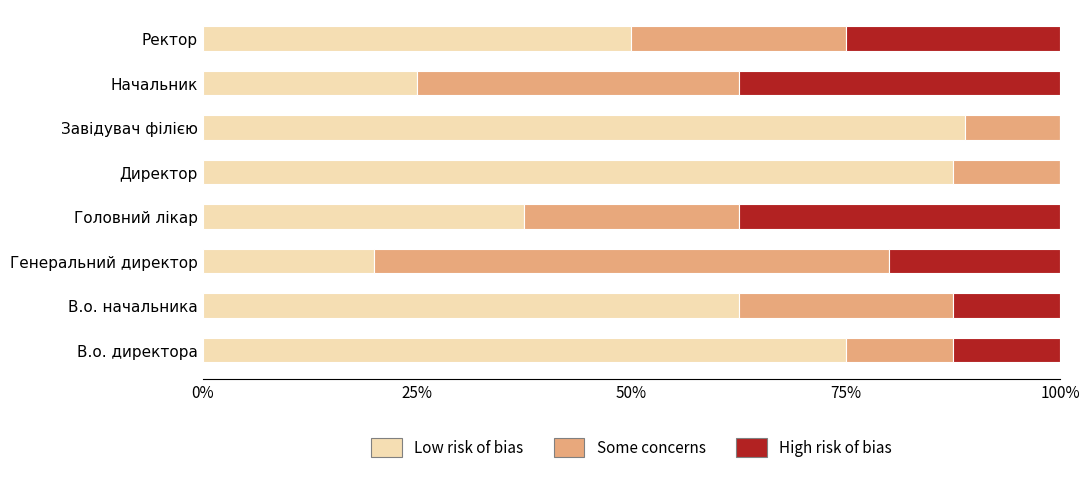

Where is Low risk of bias nearest to the value 54?

Ректор